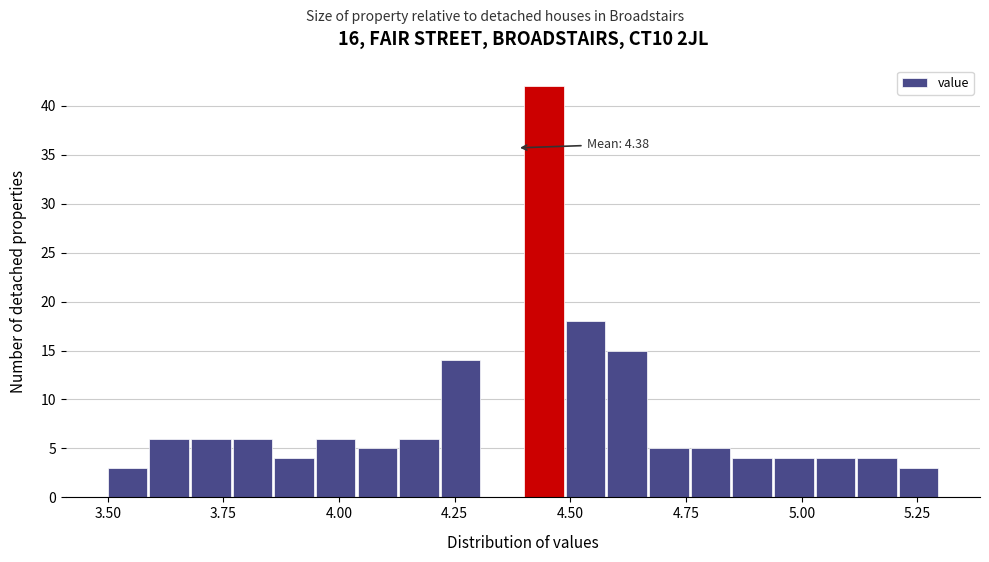

Around what value on the x-axis is the tallest bar? Give the approximate position of its centre, as read against the axis.

4.45